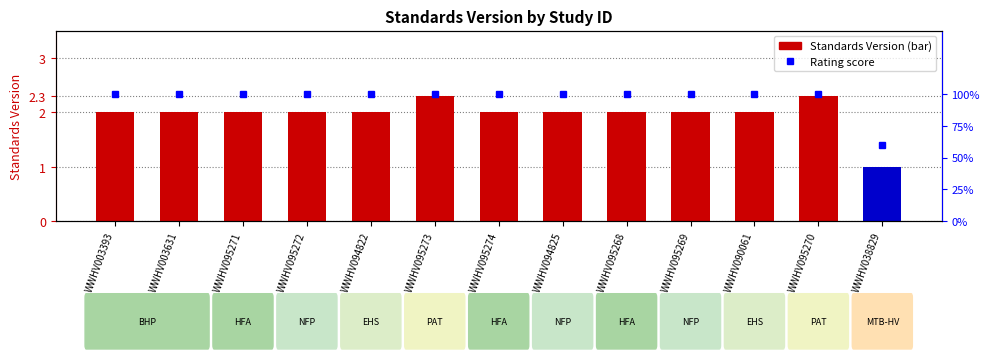

What position from the right is WWHV095270?

2